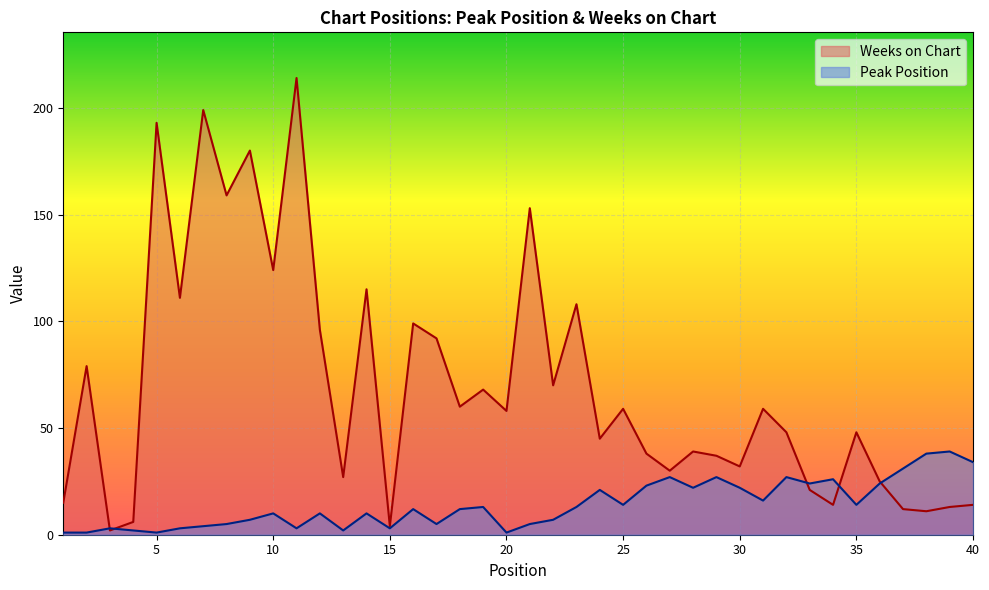

Between 19 and 33, which is larger?

33